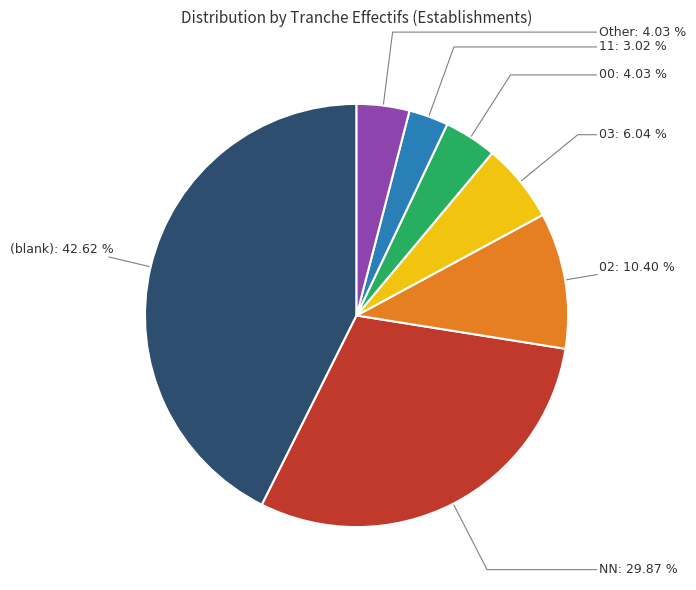

To the nearest percent, what is the average slice percentage?

14%